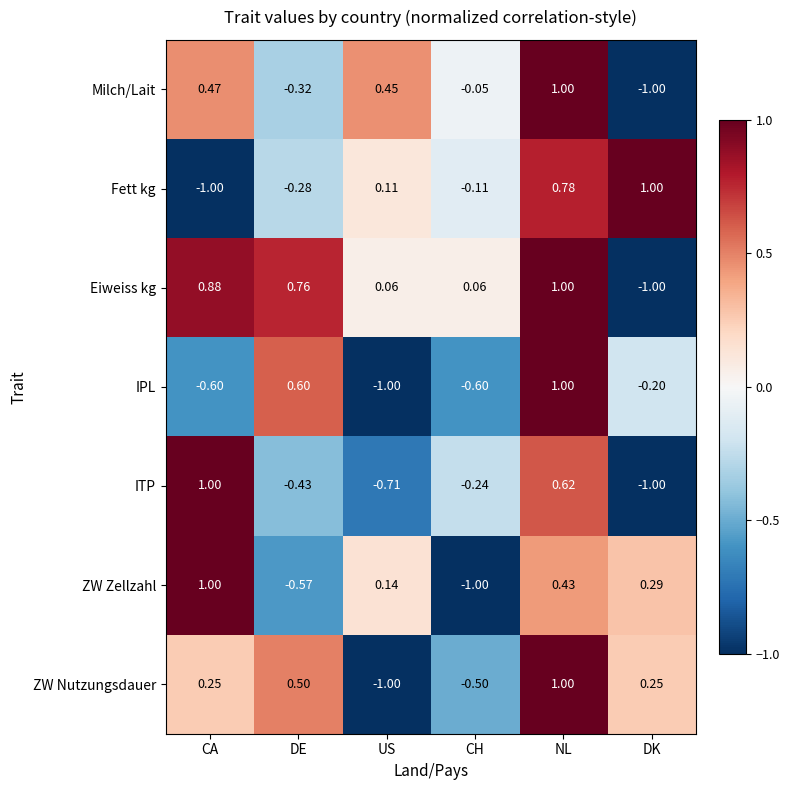

How many data points in IPL are less than 0?

4